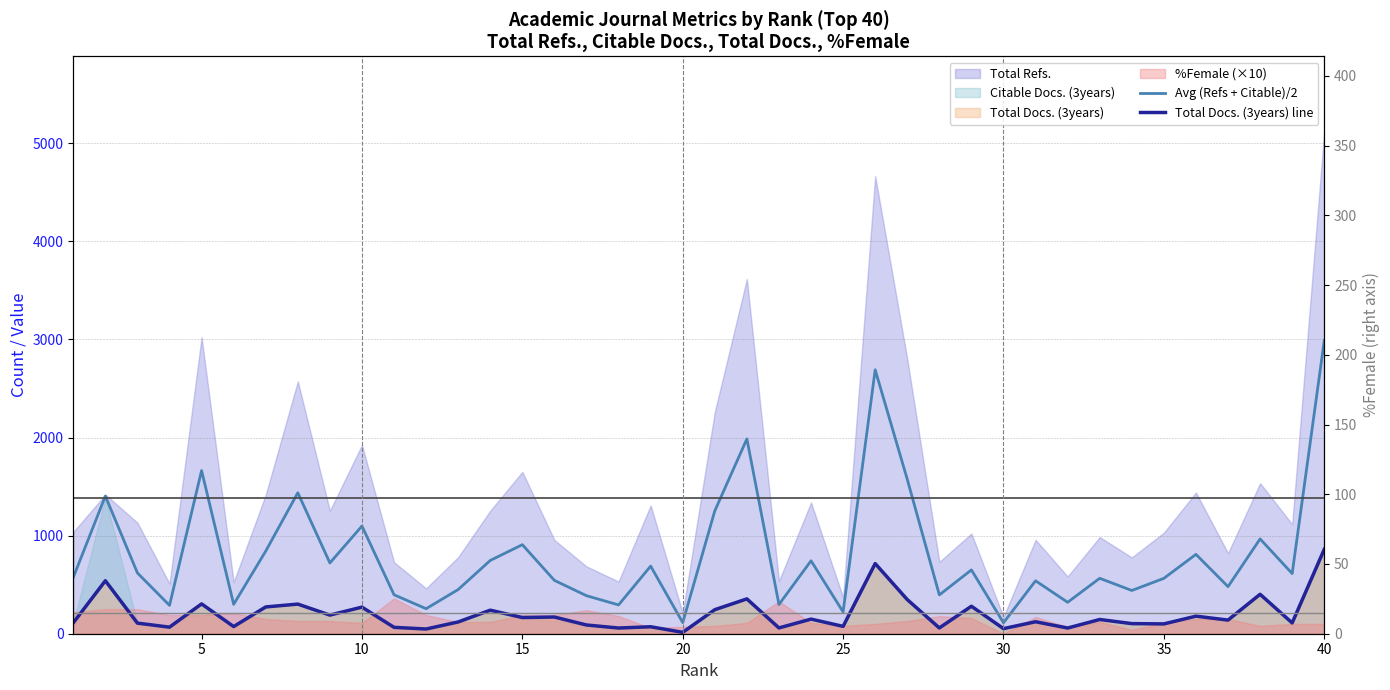

The value of Total Docs. (3years) line at 37 is 536.6. True or false?

False